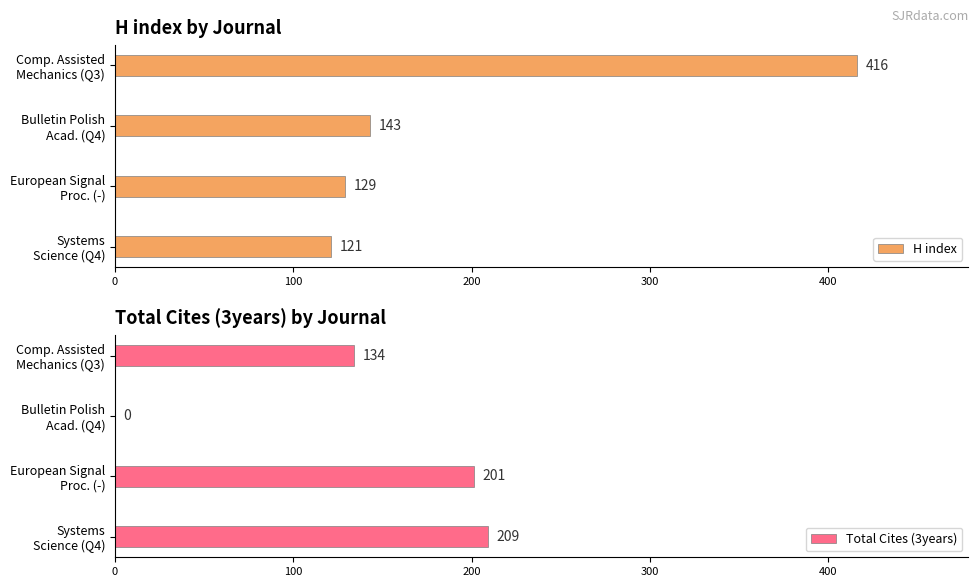

What is the sum of all H index values?

809